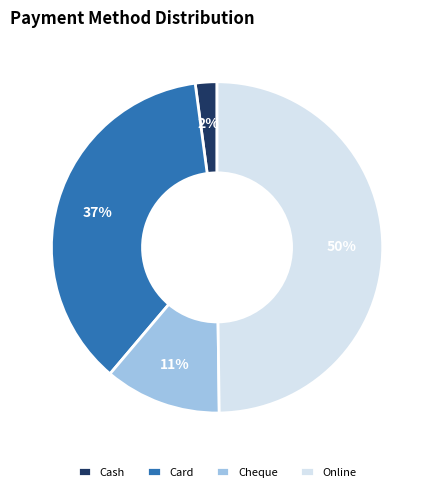

Which slice is the smallest?

Cash